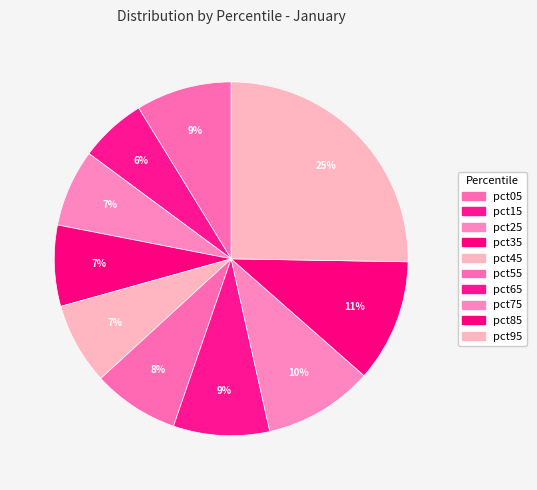

How many slices are in this pie chart?

10